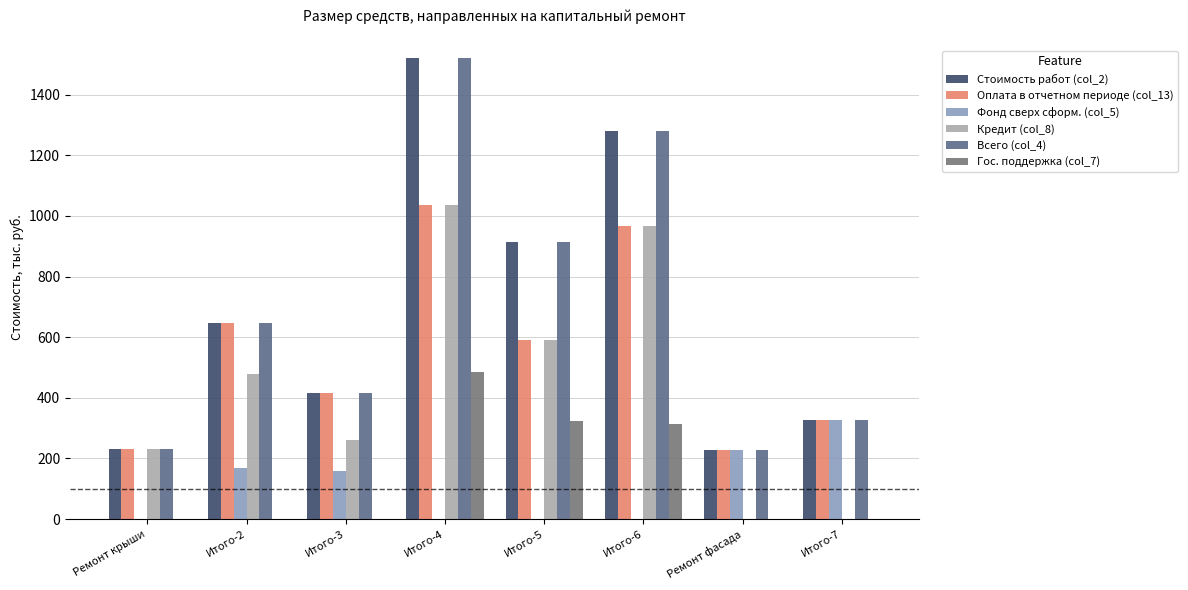

How many groups of bars are there?

8